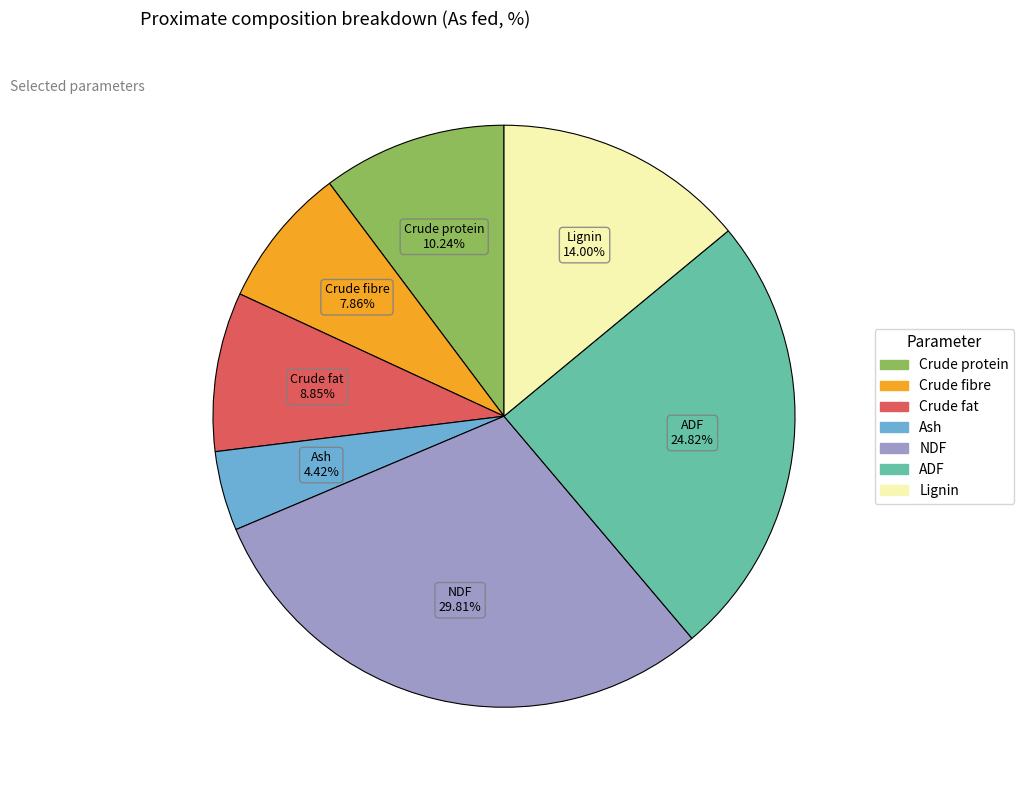

What percentage is the Lignin slice, to the nearest percent?

14%